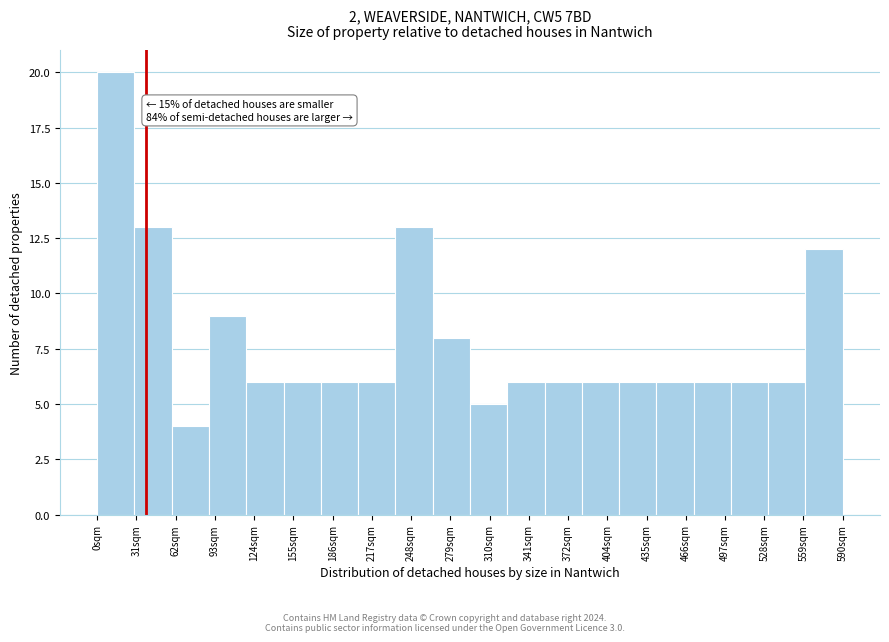

Reading right to left, extract all data points from this chart.

12	6	6	6	6	6	6	6	6	5	8	13	6	6	6	6	9	4	13	20